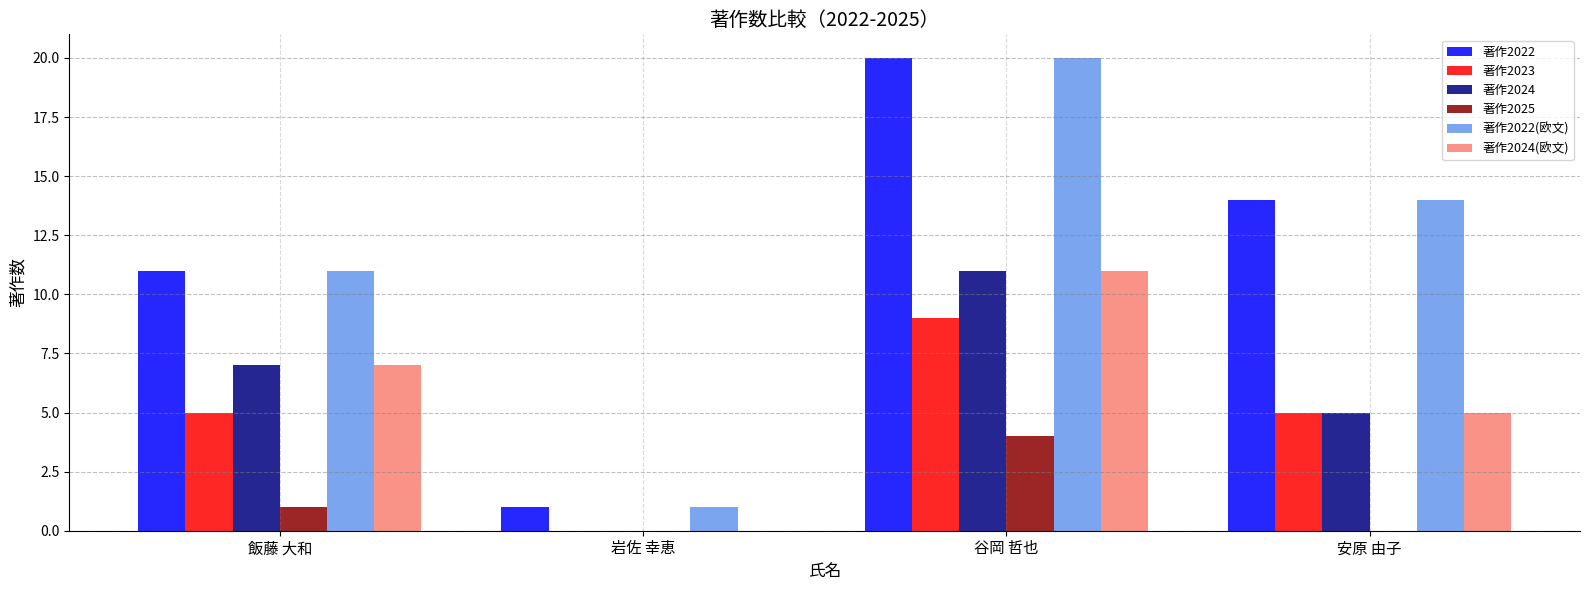

Reading left to right, transcribe all the data shown in this chart.

著作2022: 飯藤 大和=11	岩佐 幸恵=1	谷岡 哲也=20	安原 由子=14
著作2023: 飯藤 大和=5	岩佐 幸恵=0	谷岡 哲也=9	安原 由子=5
著作2024: 飯藤 大和=7	岩佐 幸恵=0	谷岡 哲也=11	安原 由子=5
著作2025: 飯藤 大和=1	岩佐 幸恵=0	谷岡 哲也=4	安原 由子=0
著作2022(欧文): 飯藤 大和=11	岩佐 幸恵=1	谷岡 哲也=20	安原 由子=14
著作2024(欧文): 飯藤 大和=7	岩佐 幸恵=0	谷岡 哲也=11	安原 由子=5